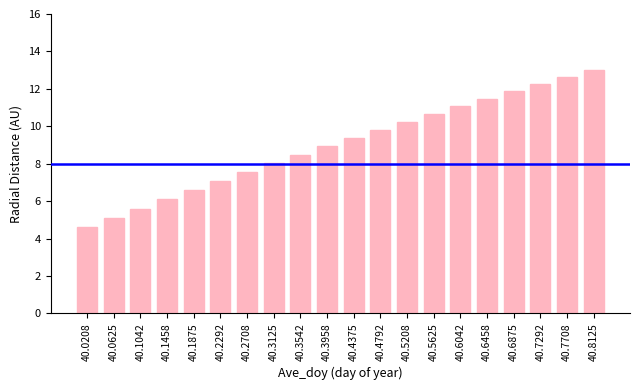

List the labels in order of value, smallest first.

40.0208, 40.0625, 40.1042, 40.1458, 40.1875, 40.2292, 40.2708, 40.3125, 40.3542, 40.3958, 40.4375, 40.4792, 40.5208, 40.5625, 40.6042, 40.6458, 40.6875, 40.7292, 40.7708, 40.8125